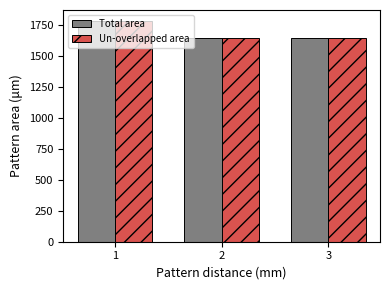

What is the value of the Total area bar at the 2nd from the left?

1646.7